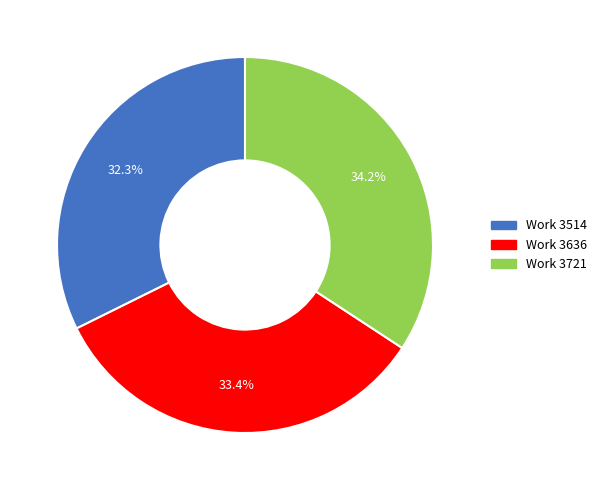

Rank the categories by value from lowest to highest.

Work 3514, Work 3636, Work 3721